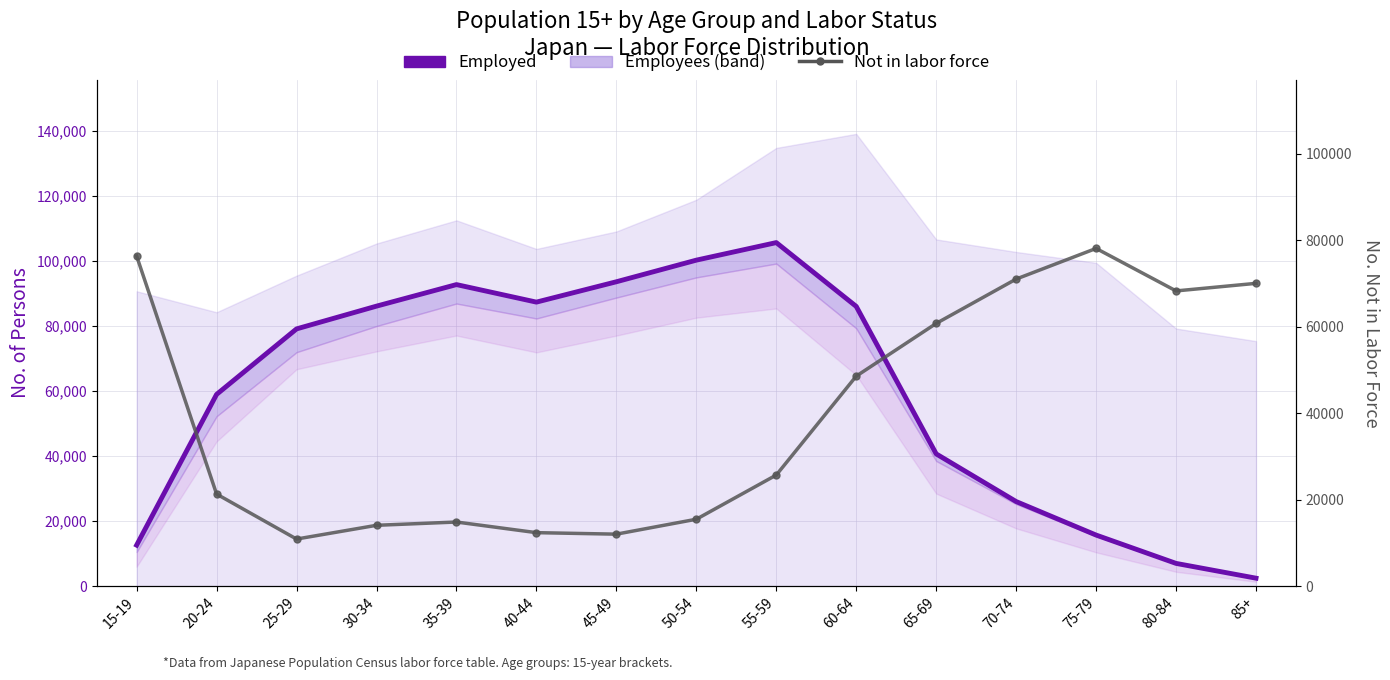

Is this an area chart (filled region under the line)?

No